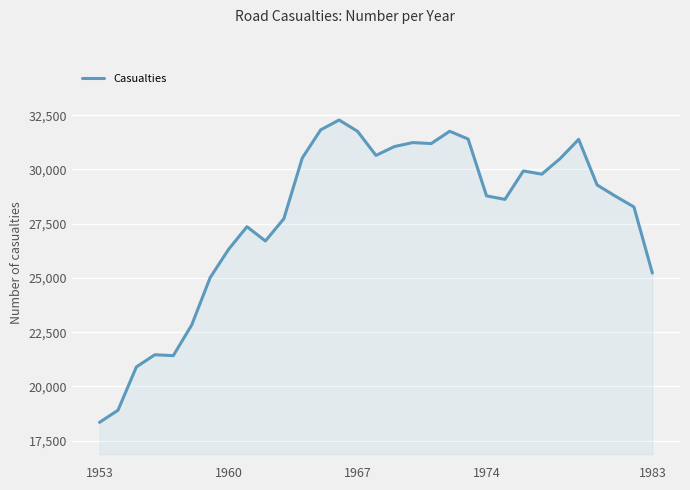

True or false: there are more than 0 points higher than both neighbors.

True